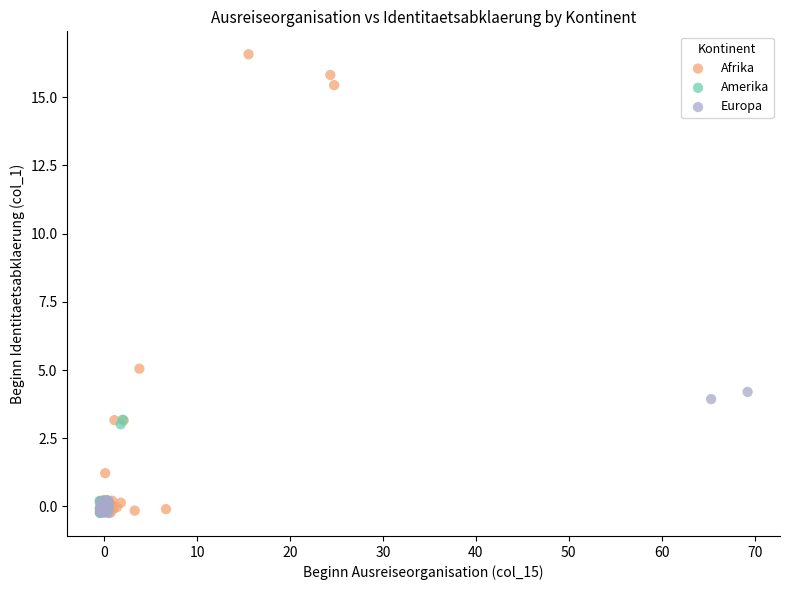

What are all the series names shown in the legend?

Afrika, Amerika, Europa